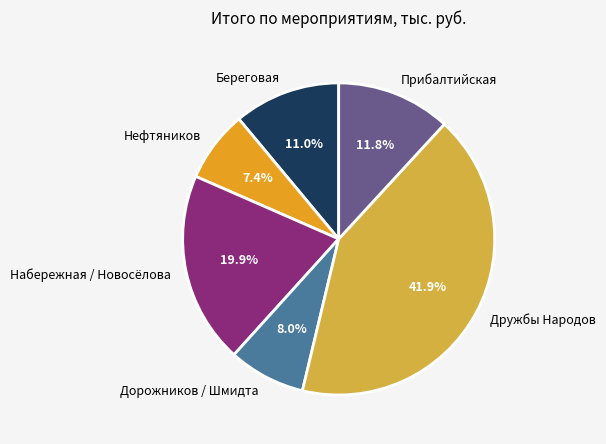

How many segments does this pie chart have?

6